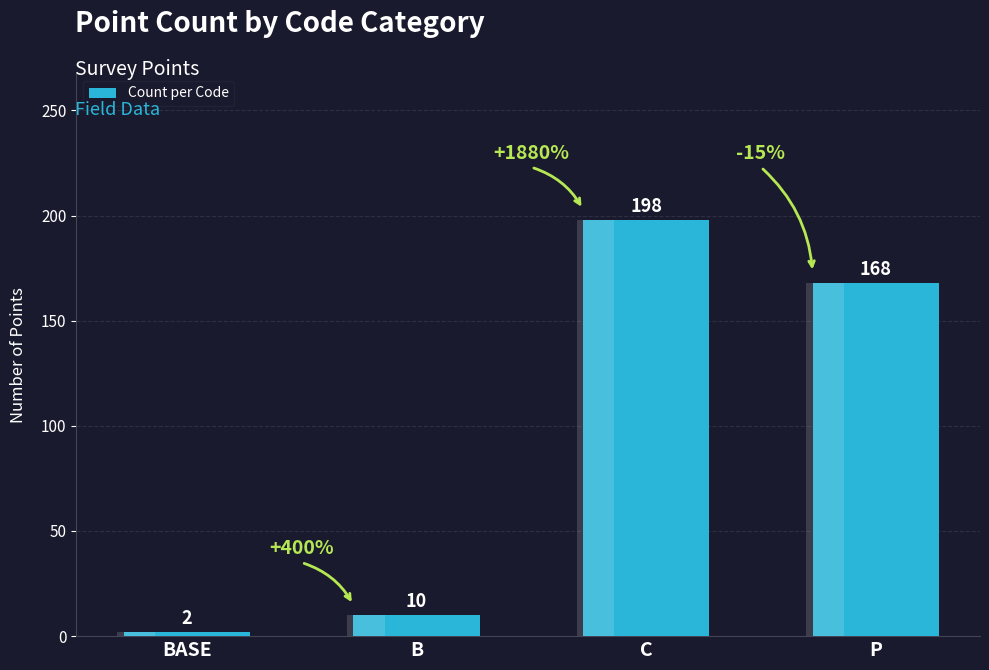

What is the change in value from BASE to P?

+166